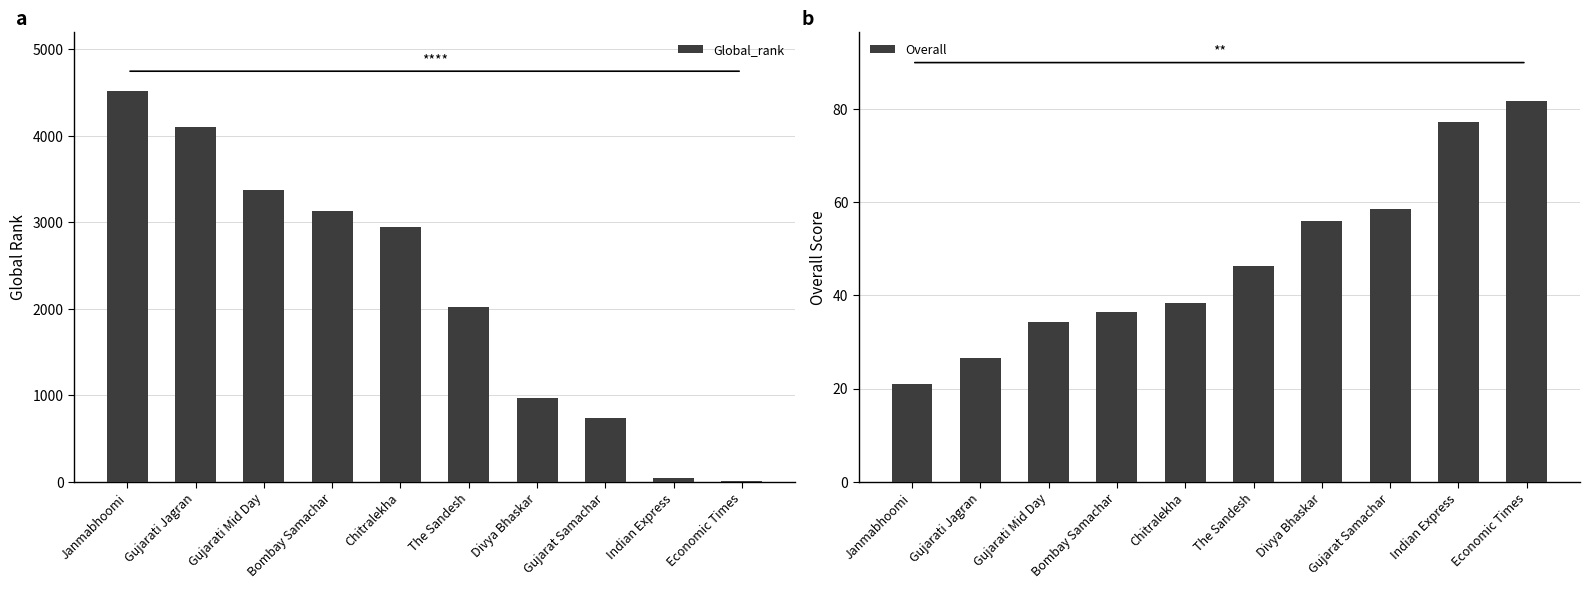

Reading left to right, extract all data points from this chart.

Global_rank: 4521.0	4104.0	3375.0	3134.0	2942.0	2024.0	967.0	739.0	42.0	13.0
Overall: 21.0	26.5	34.2	36.5	38.2	46.2	56.0	58.5	77.2	81.8